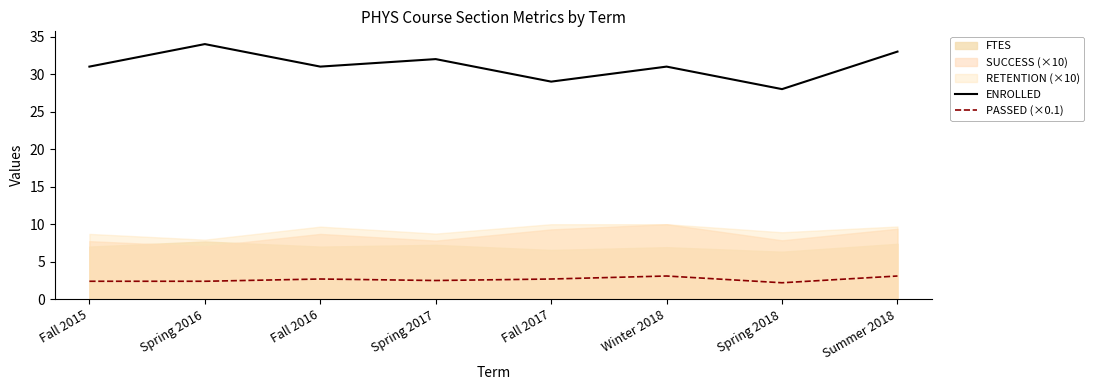

Which series has the largest range (max minus min)?

ENROLLED